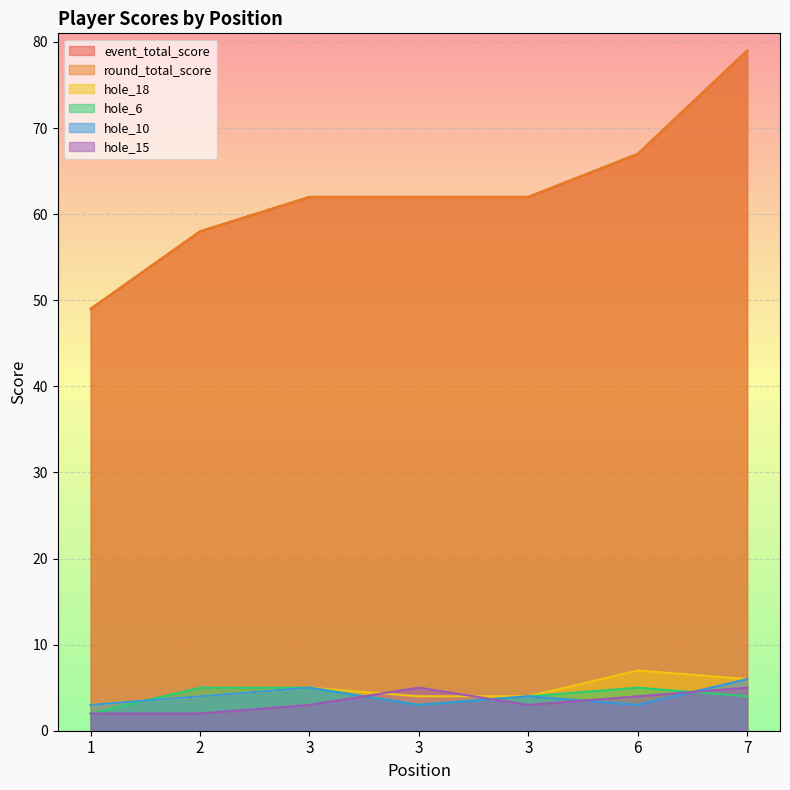

At which label does hole_6 reach its minimum?

1